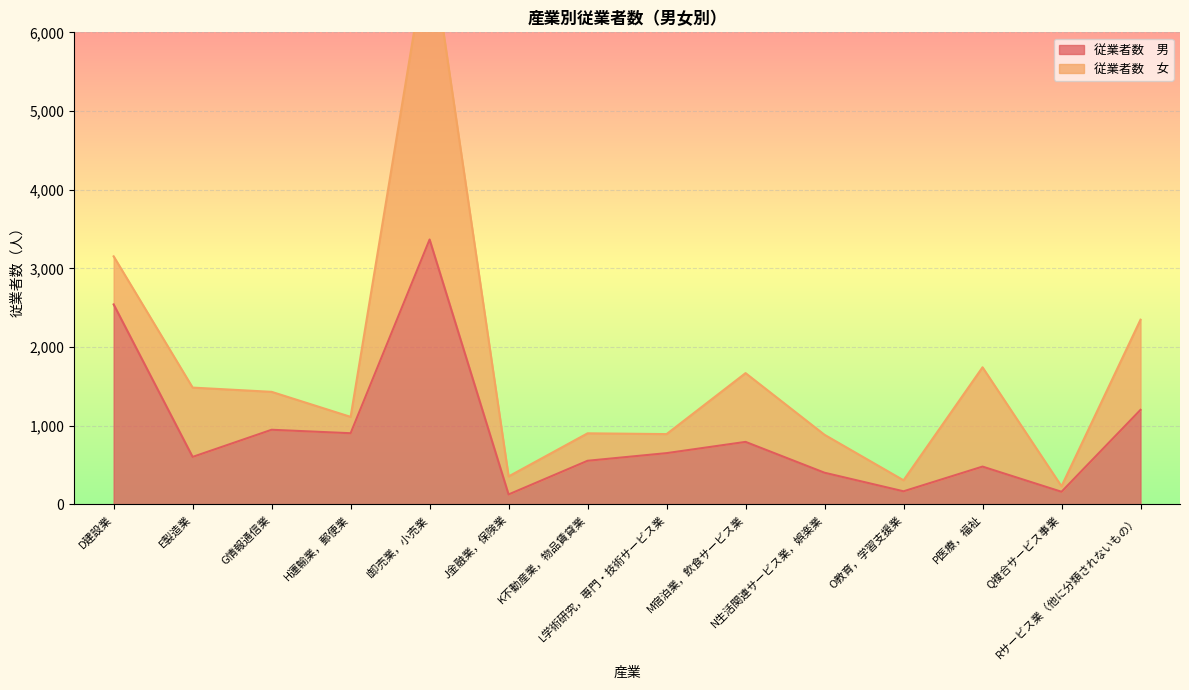

True or false: the data shows 3367 at I卸売業，小売業.

True